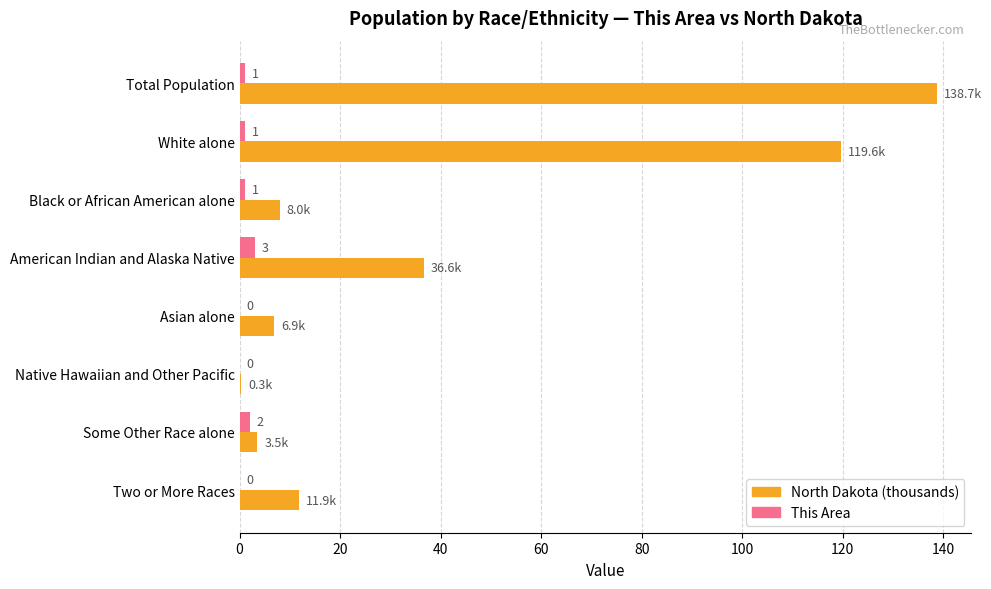

What is the greatest value displayed?

138.7